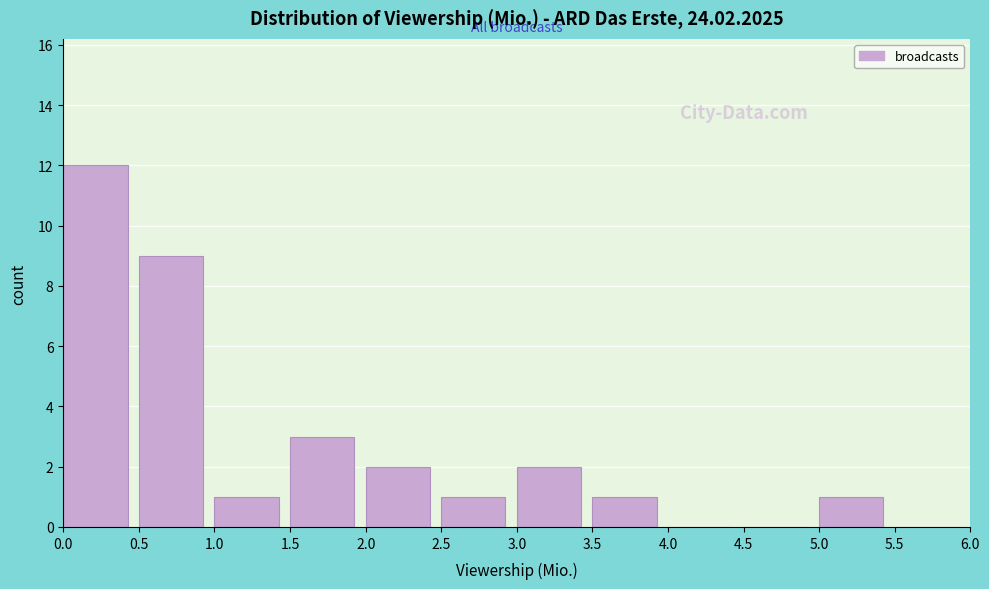

Reading left to right, transcribe this chart: for each bar, give the range it covers on the x-axis and its height. The values are not printed on the chart, so give them approximately, as read against the axis.

0.0 to 0.5: 12
0.5 to 1.0: 9
1.0 to 1.5: 1
1.5 to 2.0: 3
2.0 to 2.5: 2
2.5 to 3.0: 1
3.0 to 3.5: 2
3.5 to 4.0: 1
4.0 to 4.5: 0
4.5 to 5.0: 0
5.0 to 5.5: 1
5.5 to 6.0: 0